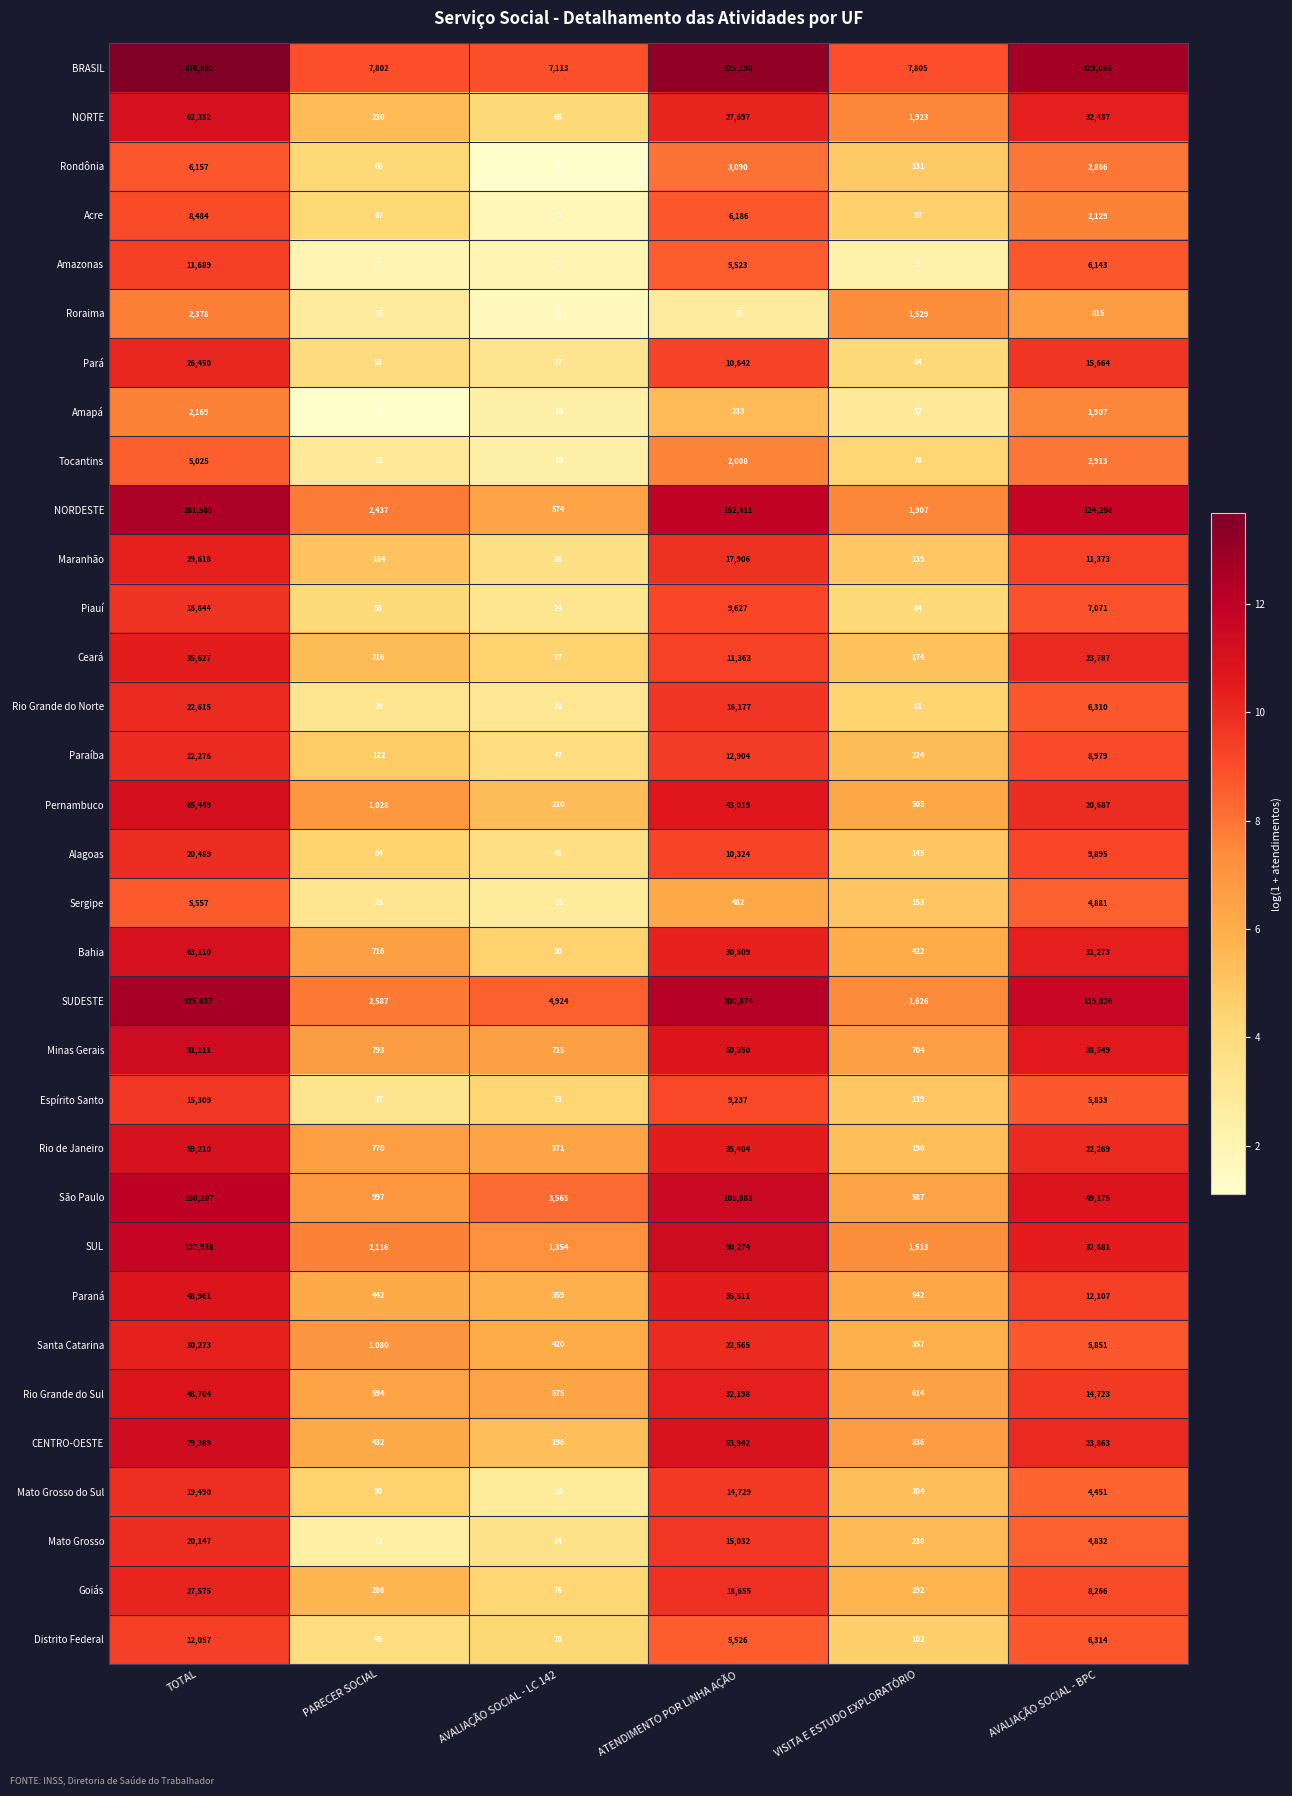

Which series has the largest total across all categories?

BRASIL